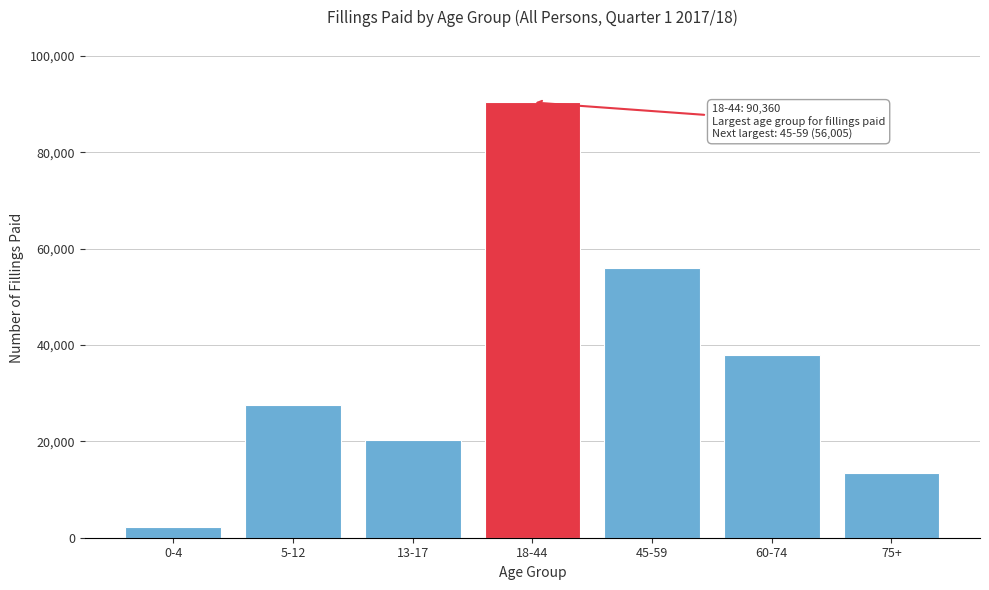

Reading left to right, what are all the values shown in this chart?

2200	27467	20263	90360	56005	37842	13464